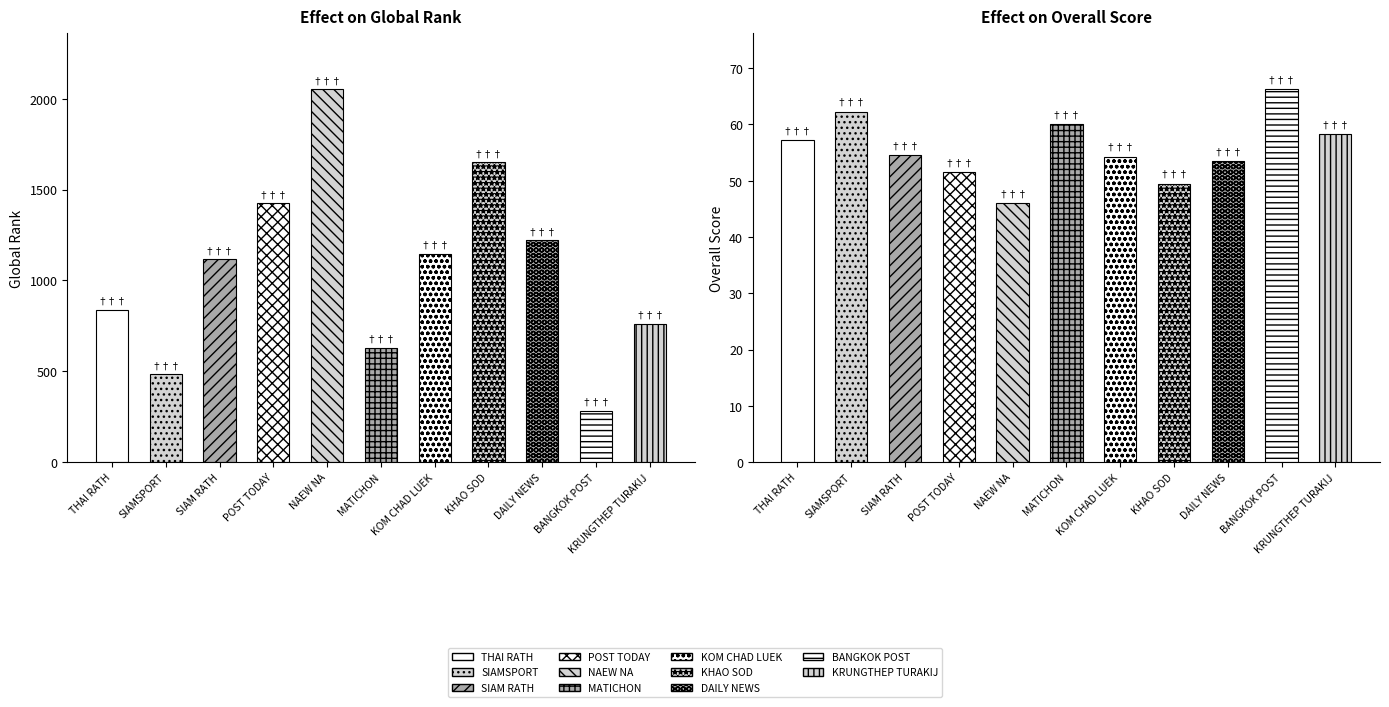

How many bars are there in each group?

2